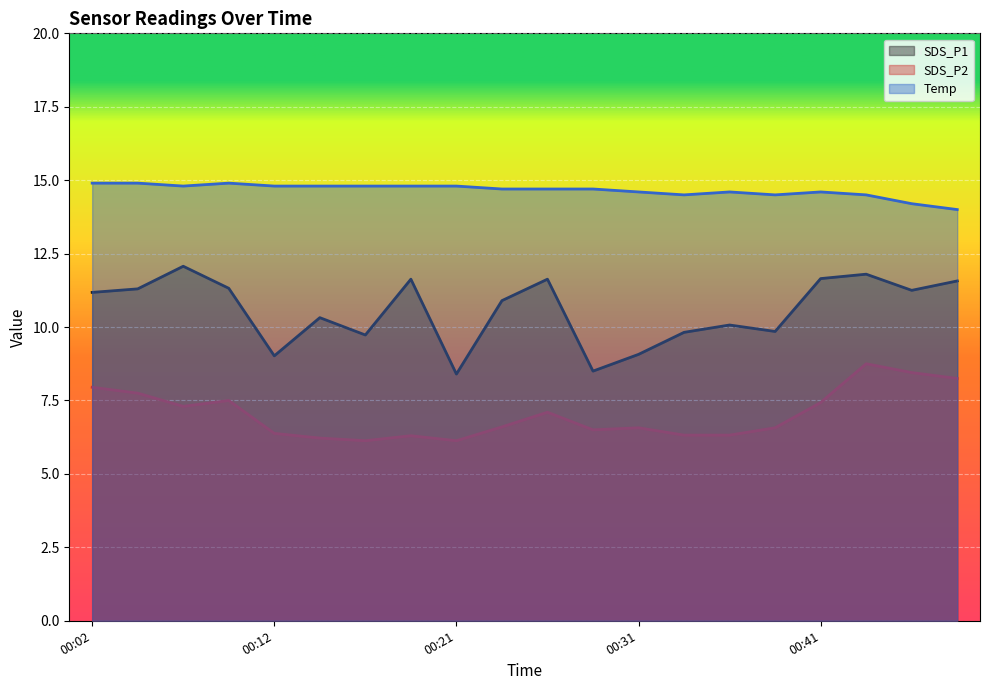

Which series has the largest range (max minus min)?

SDS_P1